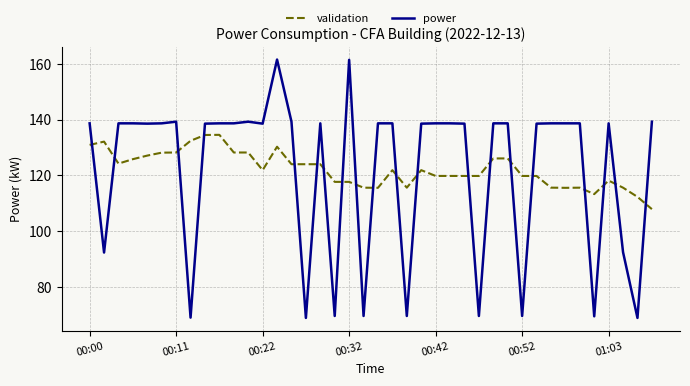

What is the minimum value shown in the chart?

68.9